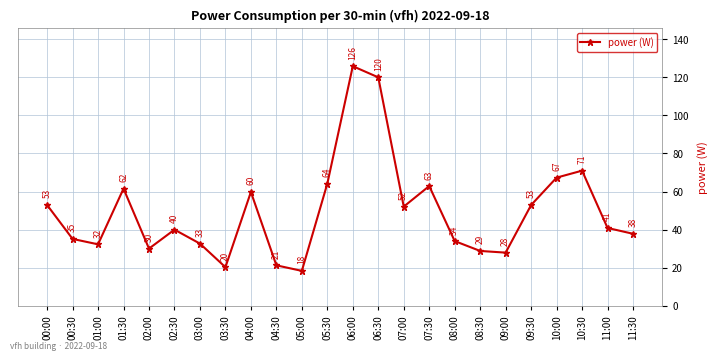

How many series are shown in this chart?

1